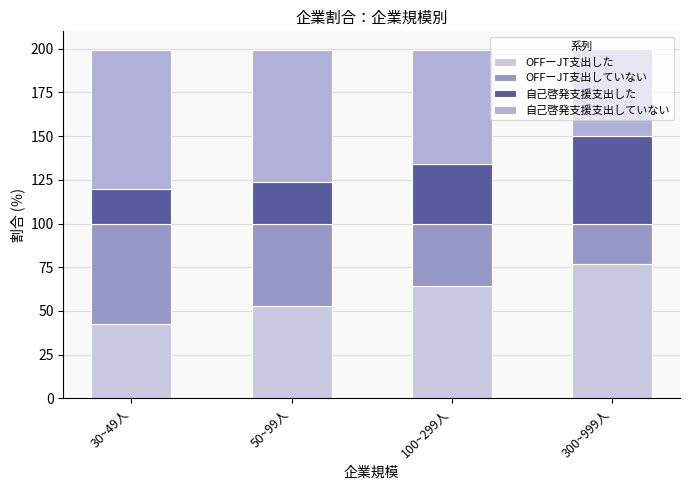

What value does the 自己啓発支援支出していない series have at 100~299人?

65.6